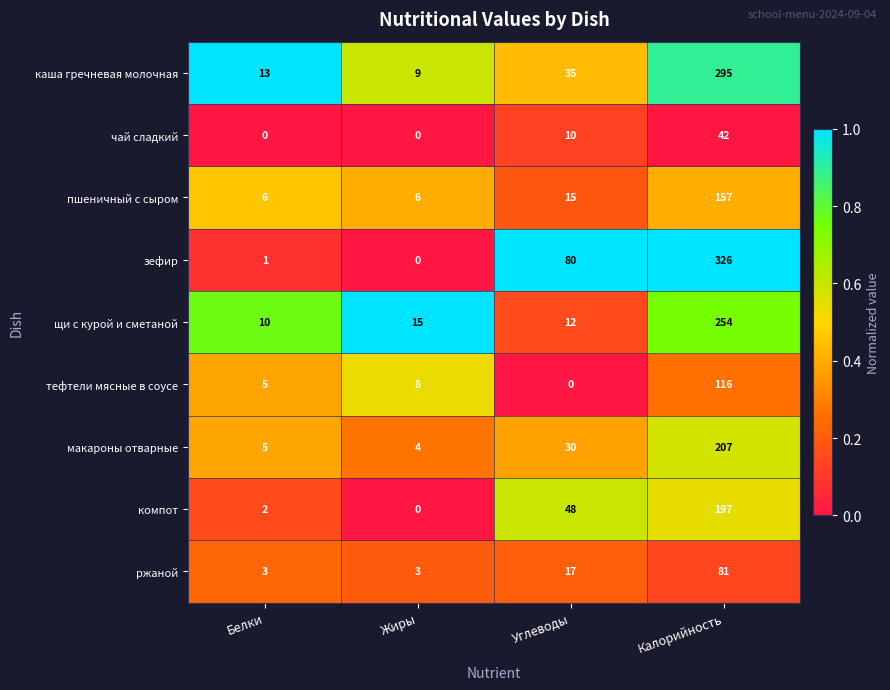

At Калорийность, list the series in order from smallest to largest.

чай сладкий, ржаной, тефтели мясные в соусе, пшеничный с сыром, компот, макароны отварные, щи с курой и сметаной, каша гречневая молочная, зефир